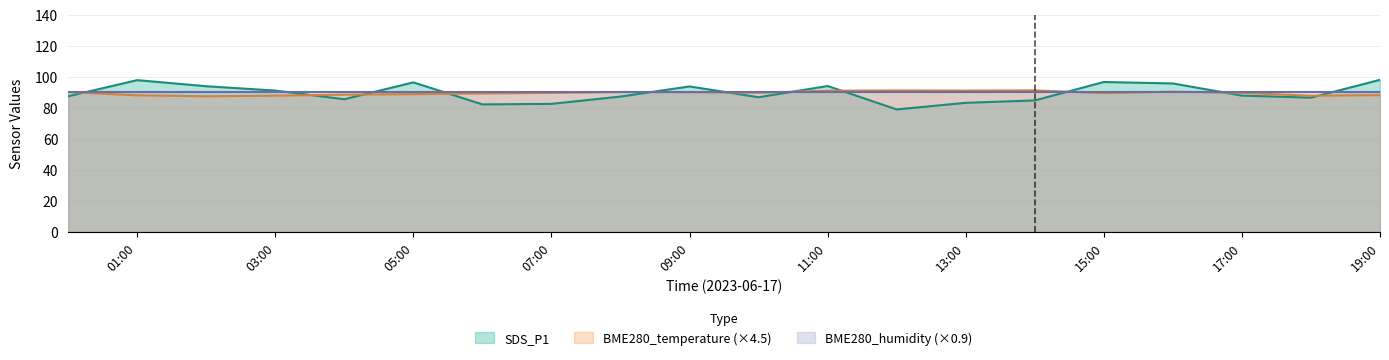

True or false: SDS_P1 has more than 1 points higher than both neighbors.

True